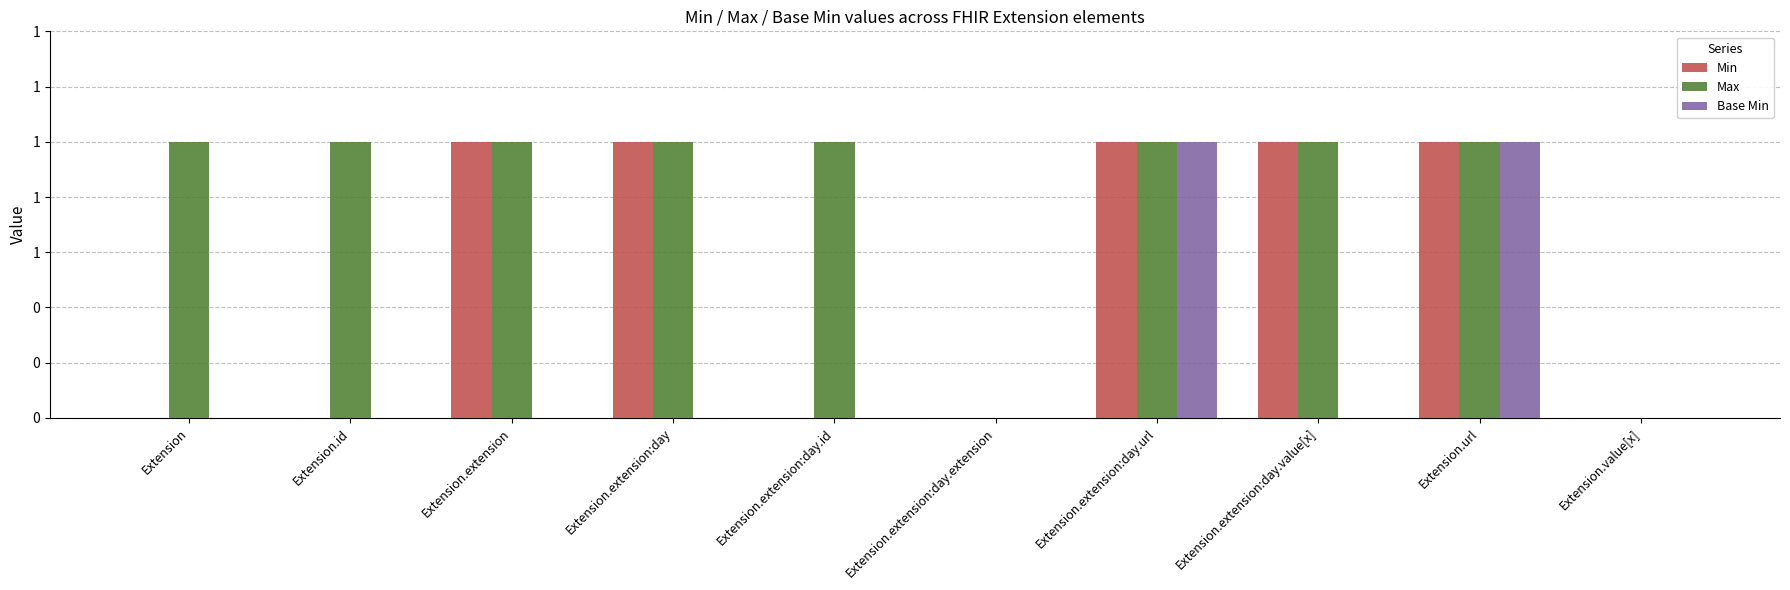

What is the label of the 1st bar from the left?

Extension